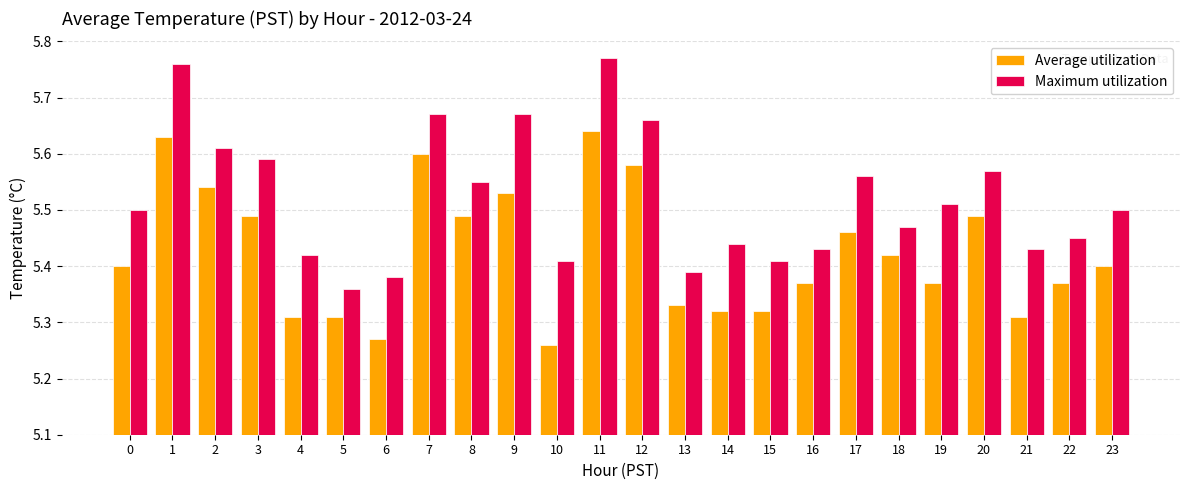

At which label does Average utilization reach its peak?

11